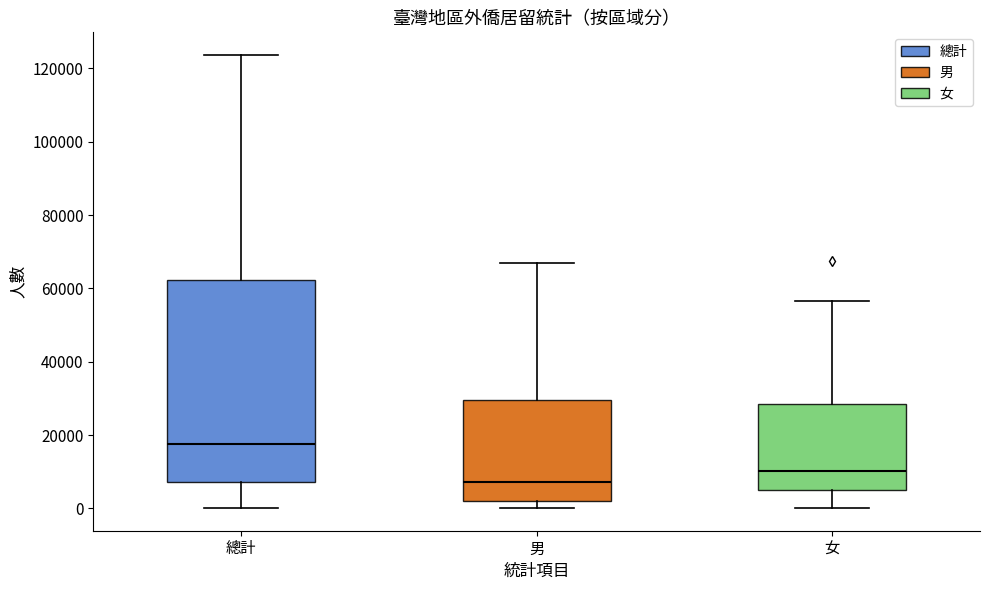

Comparing the boxes themselves (not the whiskers), which one is the tallest?

總計